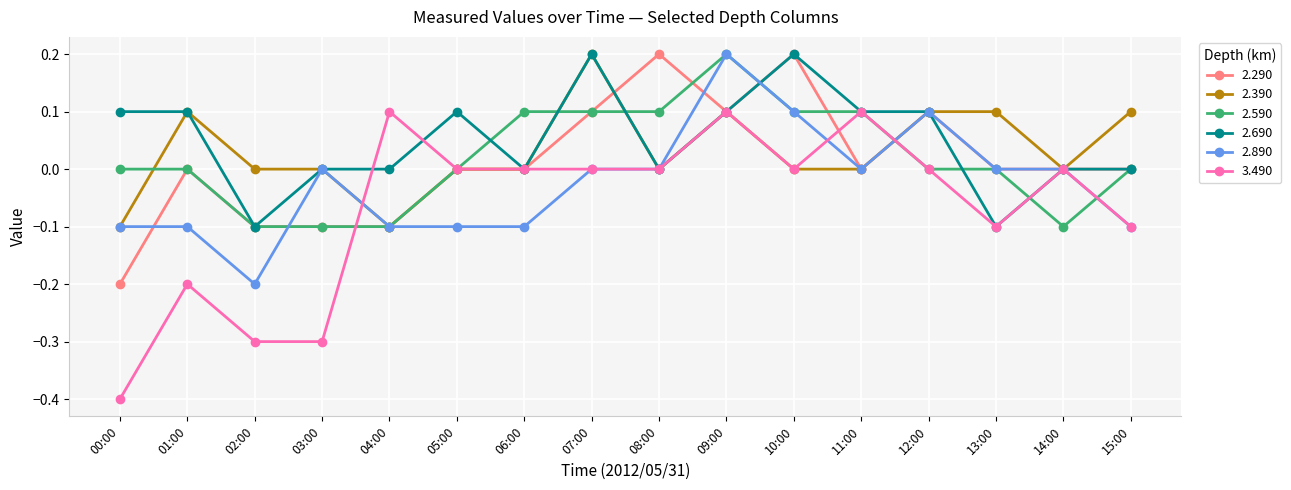

The 2.590 series shows -0.1 at 03:00. True or false?

True